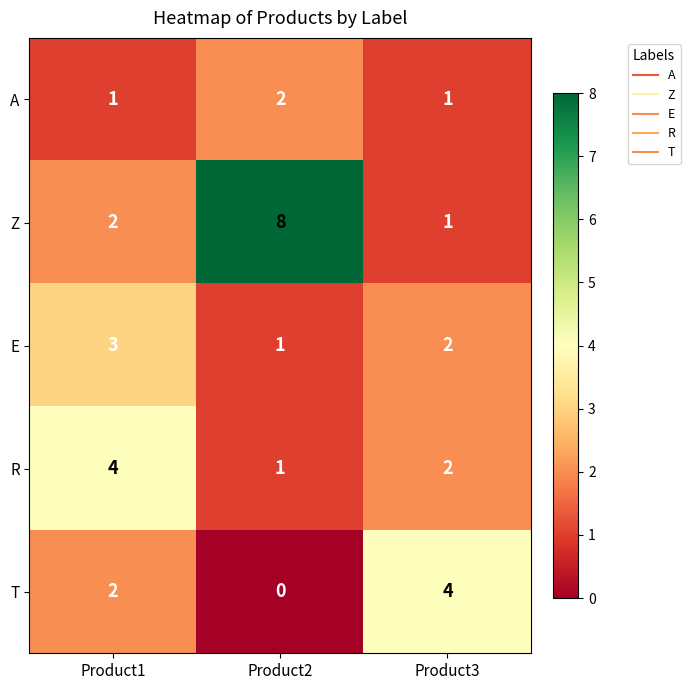

Which category has the lowest value in the E series?

Product2